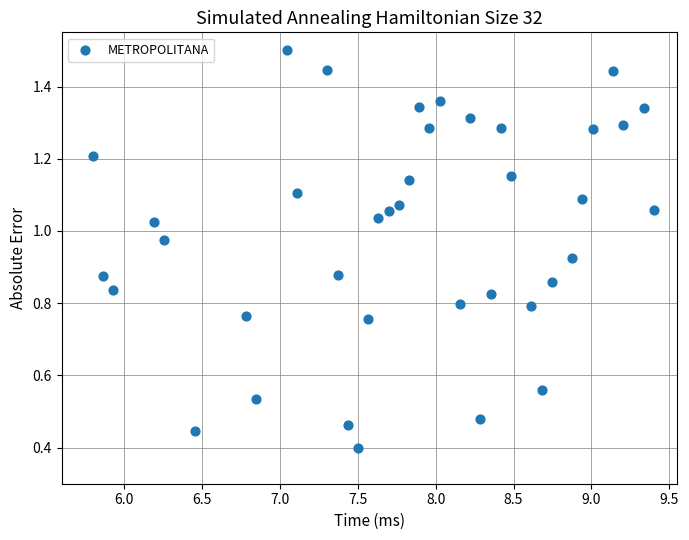

What is the range of X values (max minus min)?

3.6